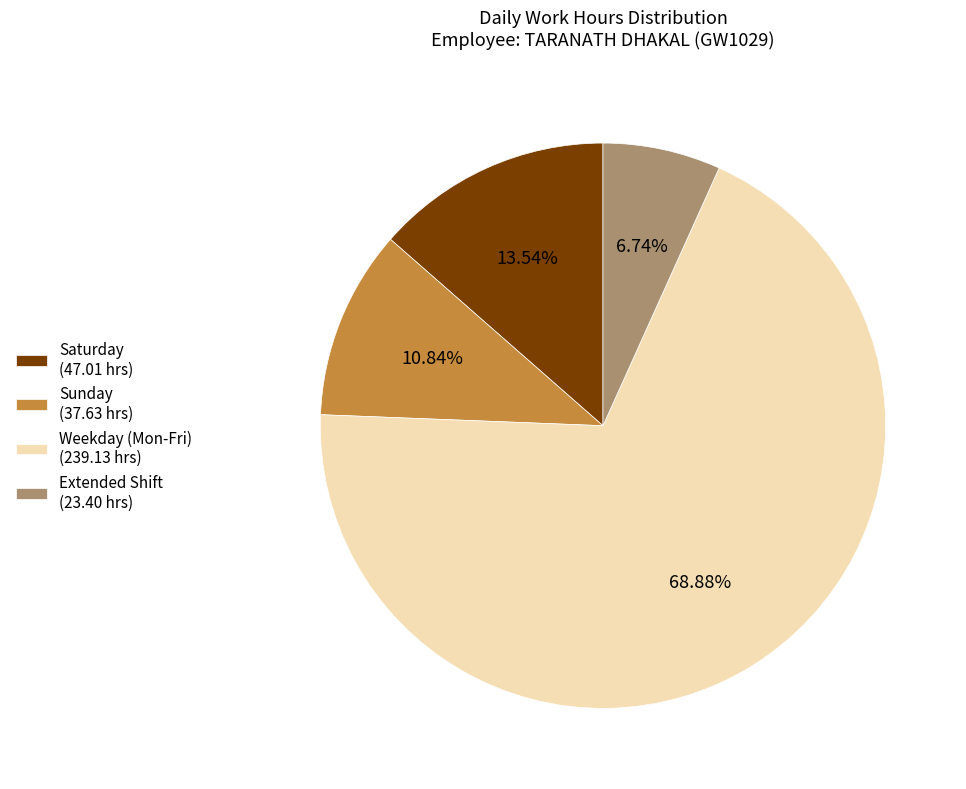

Rank the categories by value from highest to lowest.

Weekday (Mon-Fri) (239.13 hrs), Saturday (47.01 hrs), Sunday (37.63 hrs), Extended Shift (23.40 hrs)